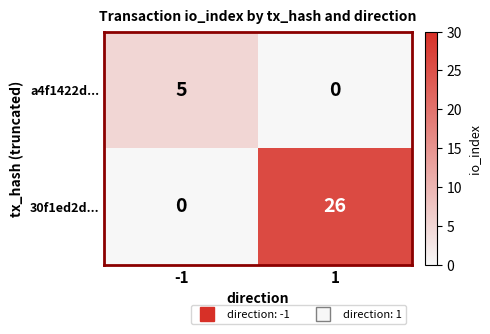

What is the sum of the a4f1422d... values at 1 and -1?

5